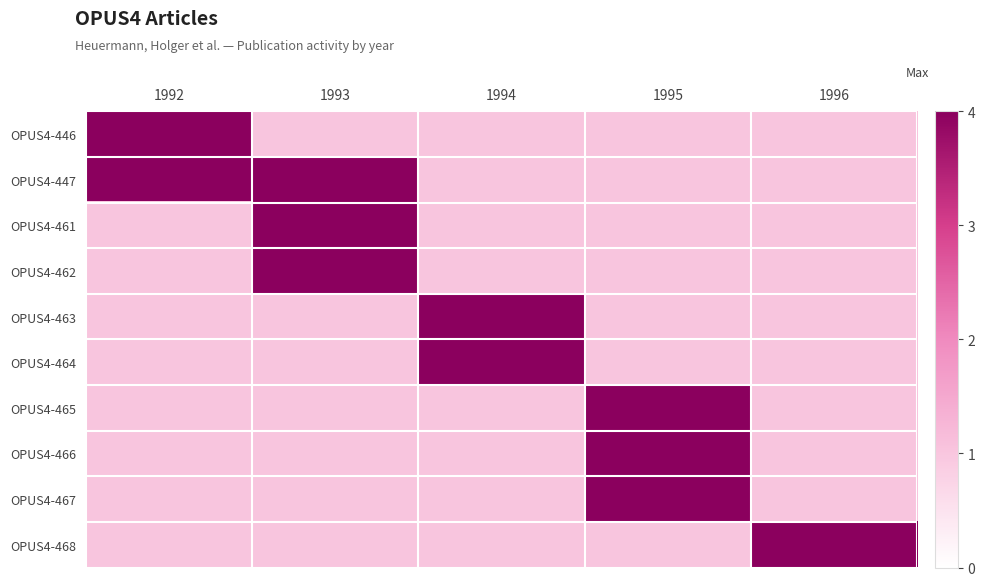

Between 1993 and 1995, which is larger?

1993